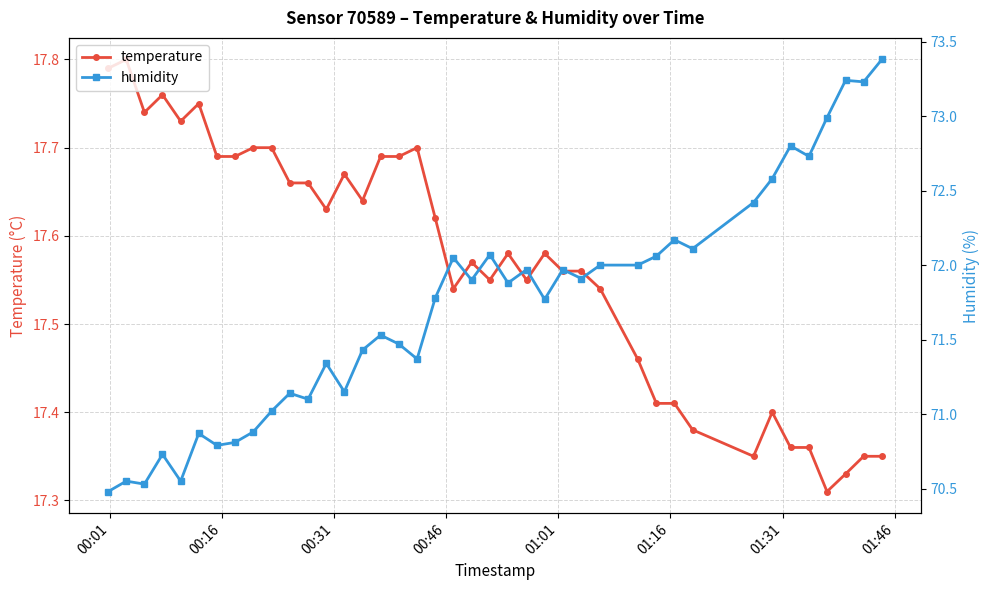

List the series in order of their peak value, highest first.

humidity, temperature